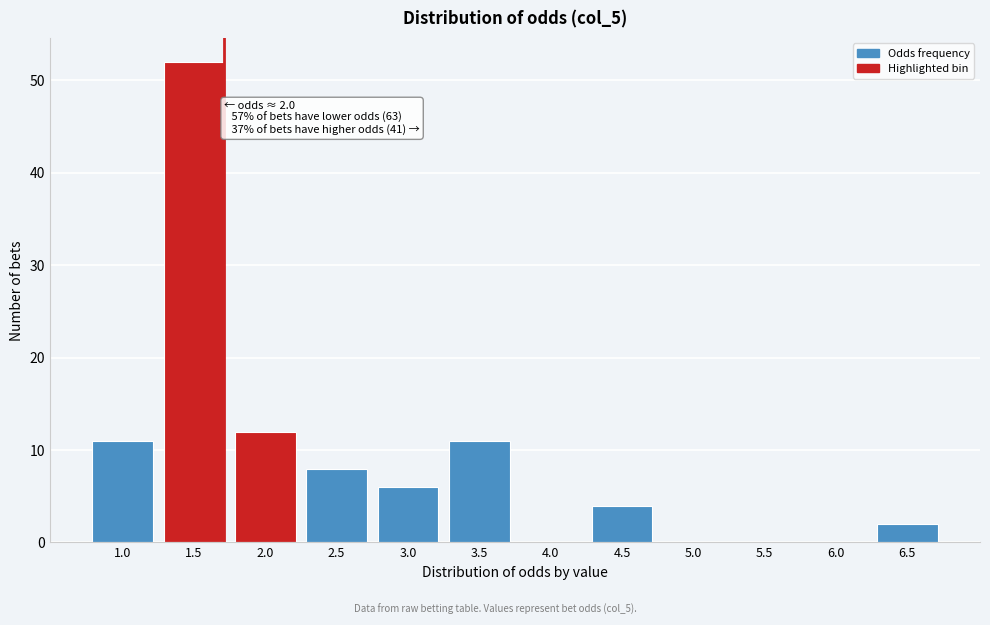

Reading left to right, what are all the values shown in this chart?

1.0=11	1.5=52	2.0=12	2.5=8	3.0=6	3.5=11	4.0=0	4.5=4	5.0=0	5.5=0	6.0=0	6.5=2